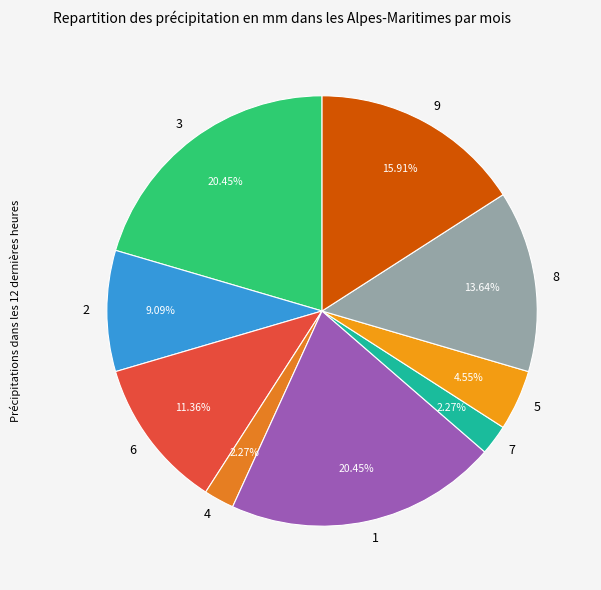

To the nearest percent, what is the difference between the largest and smallest slice percentages?

18%